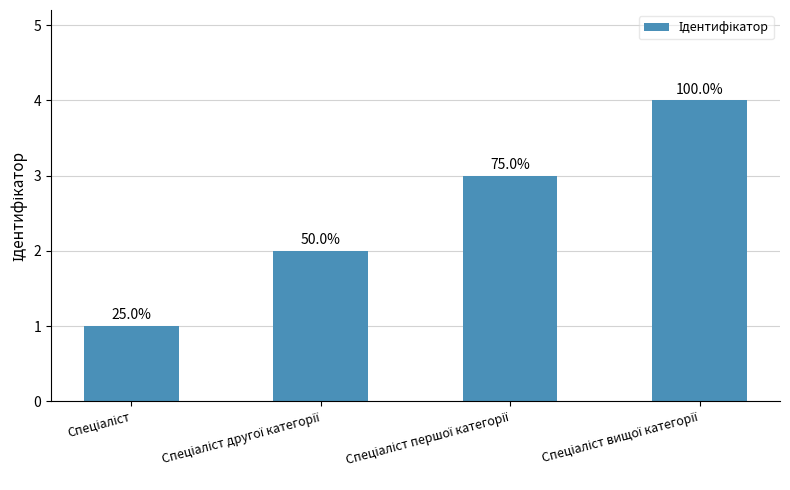

Does the chart contain any negative values?

No